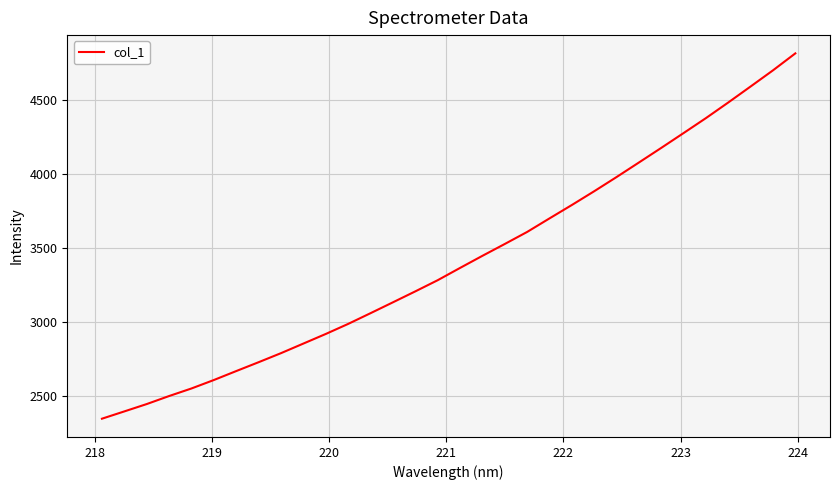

What is the difference between the maximum and minimum values?

2468.6